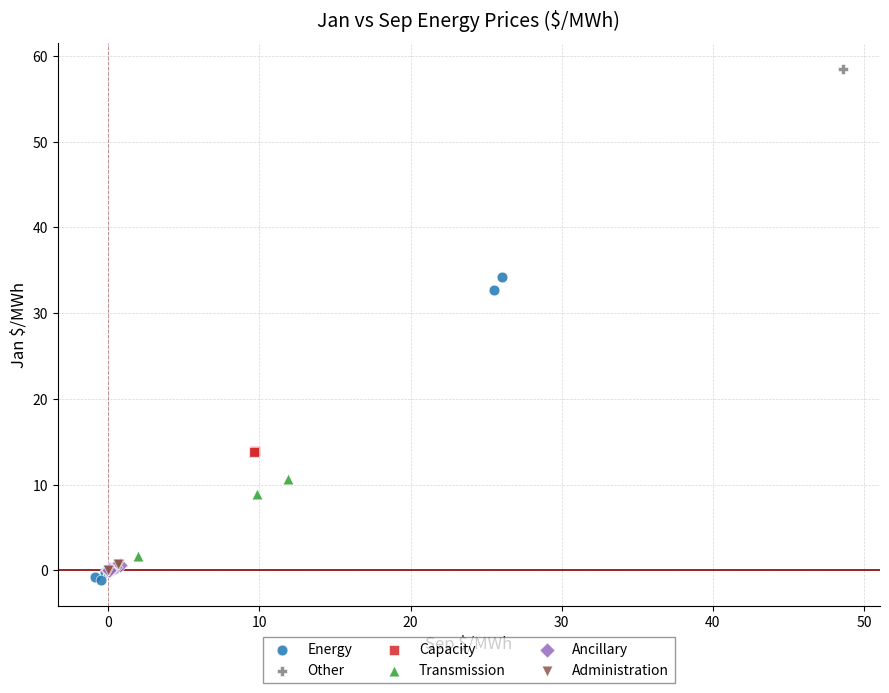

Which series contains the lowest Y value?

Energy